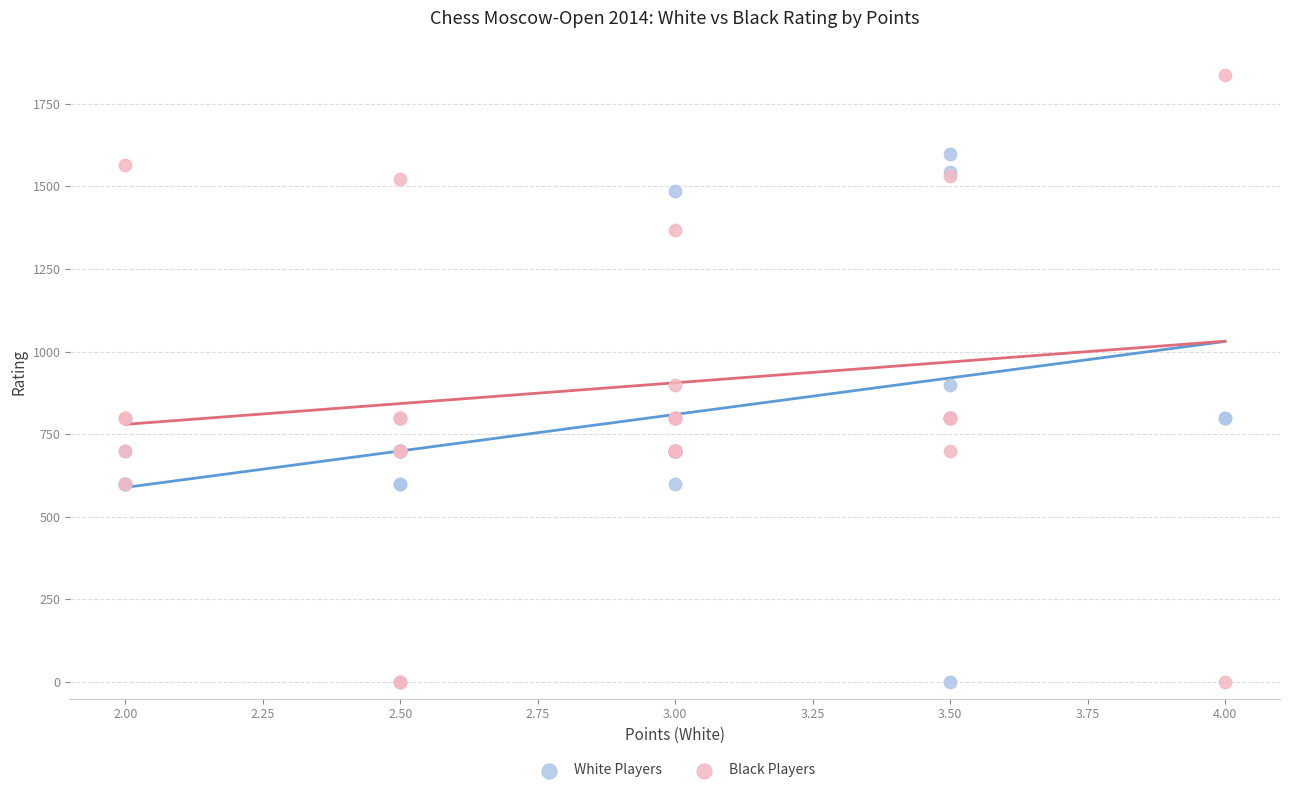

Which series contains the highest Y value?

Black Players